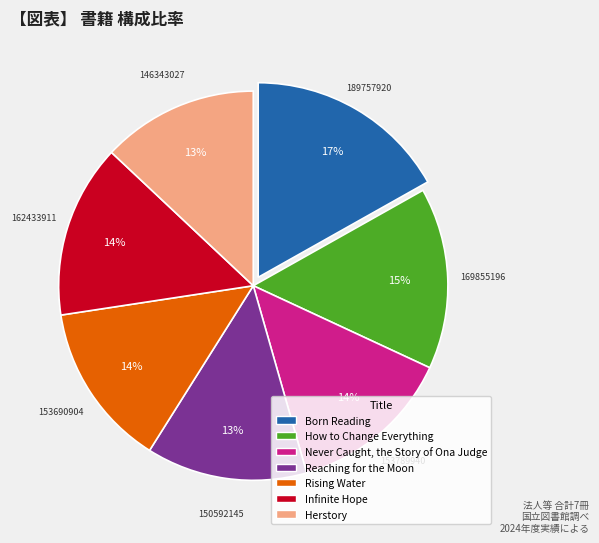

Which slice is the largest?

Born Reading